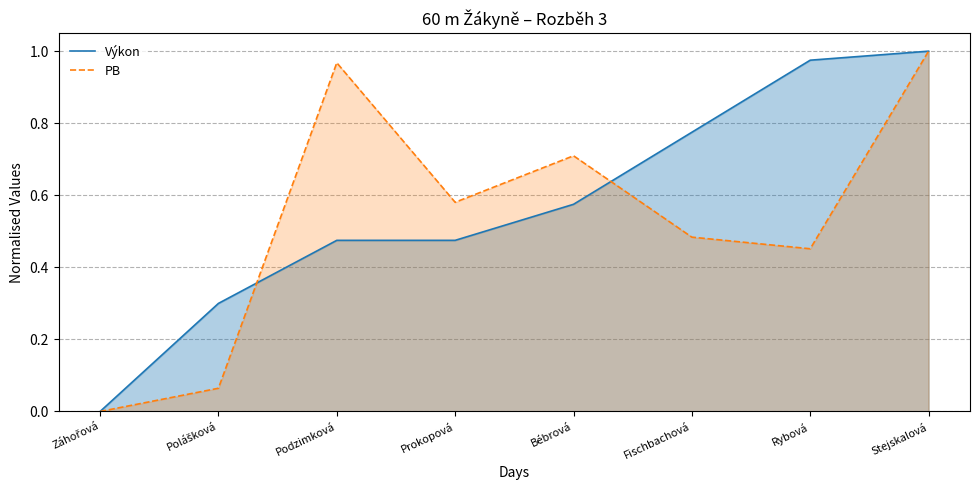

What is the sum of the PB values at Prokopová and Rybová?

1.0